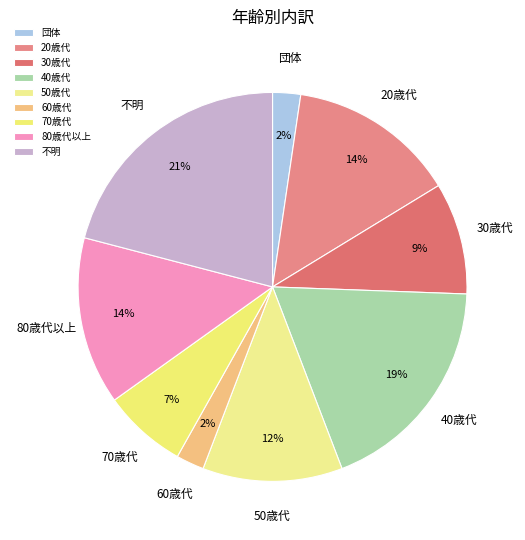

Which category has the biggest portion of the pie?

不明